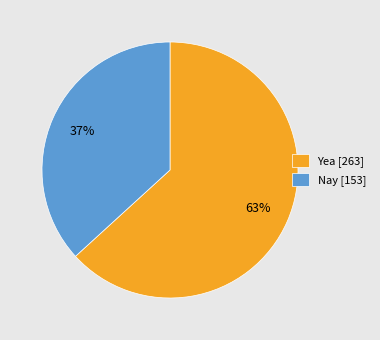

To the nearest percent, what is the combined percentage of Nay and Yea?

100%